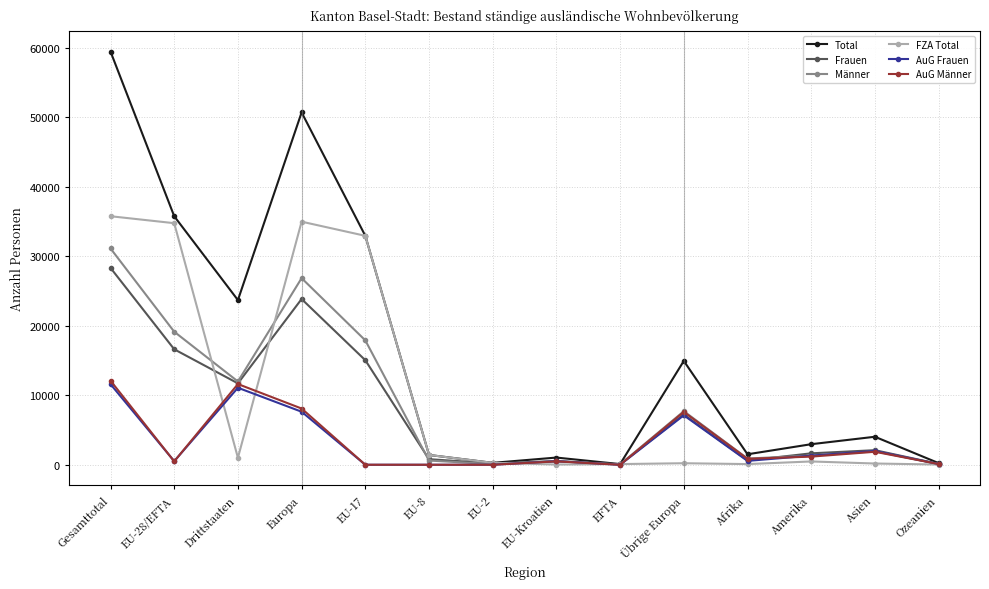

What is the spread (max minus min) of values at EU-Kroatien?

1000